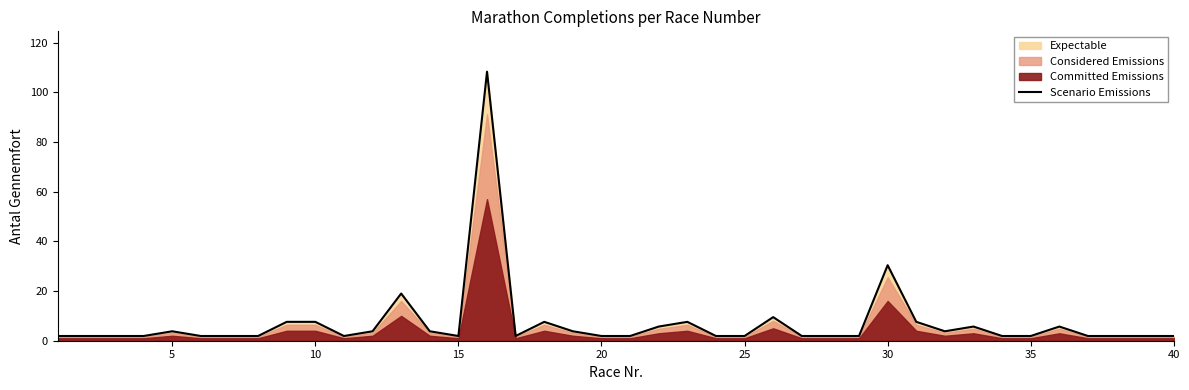

What is the highest value of the Scenario Emissions series?

108.3